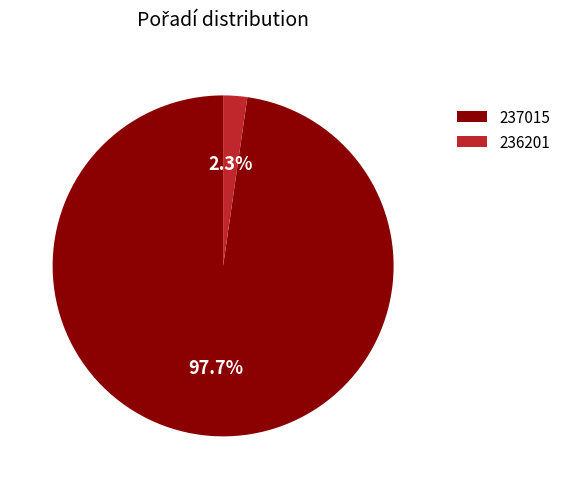

What is the smallest slice in the pie chart?

236201